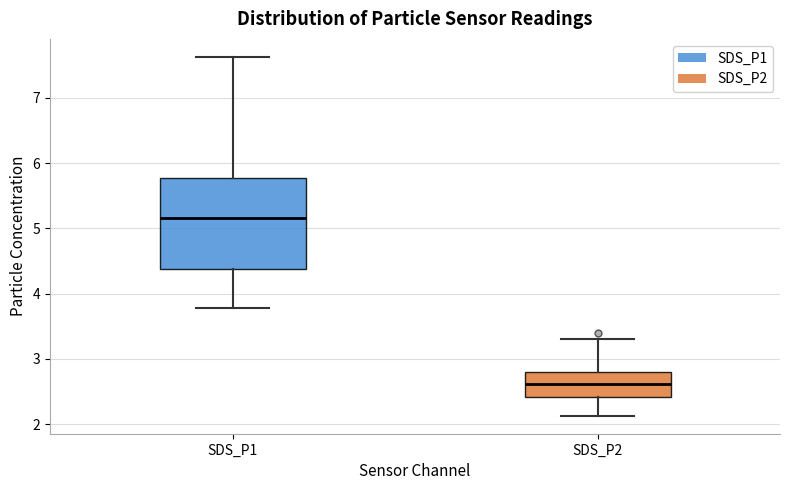

Where does the lower whisker of the box for SDS_P1 end on the y-axis? The values are not printed on the chart, so give them approximately, as read against the axis.

3.8